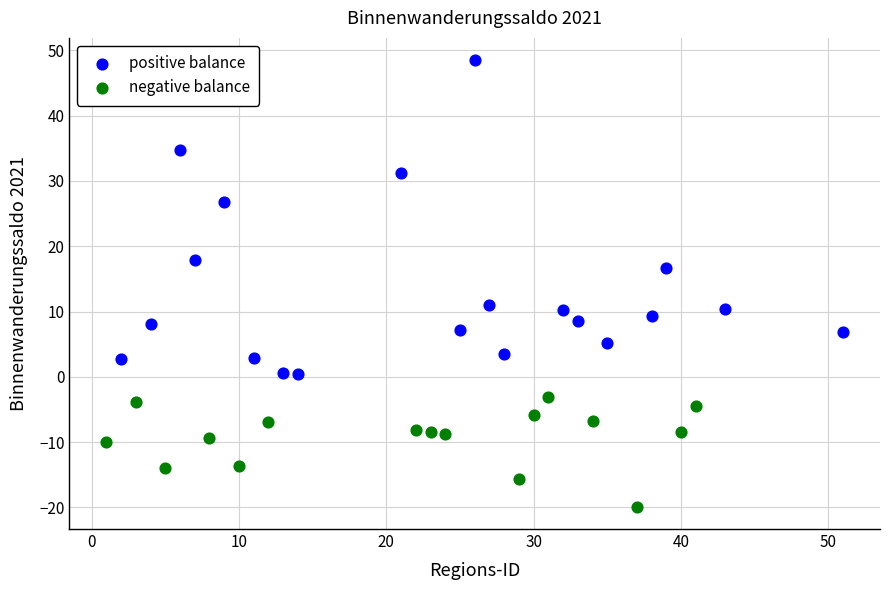

Which series reaches the maximum Y coordinate?

positive balance